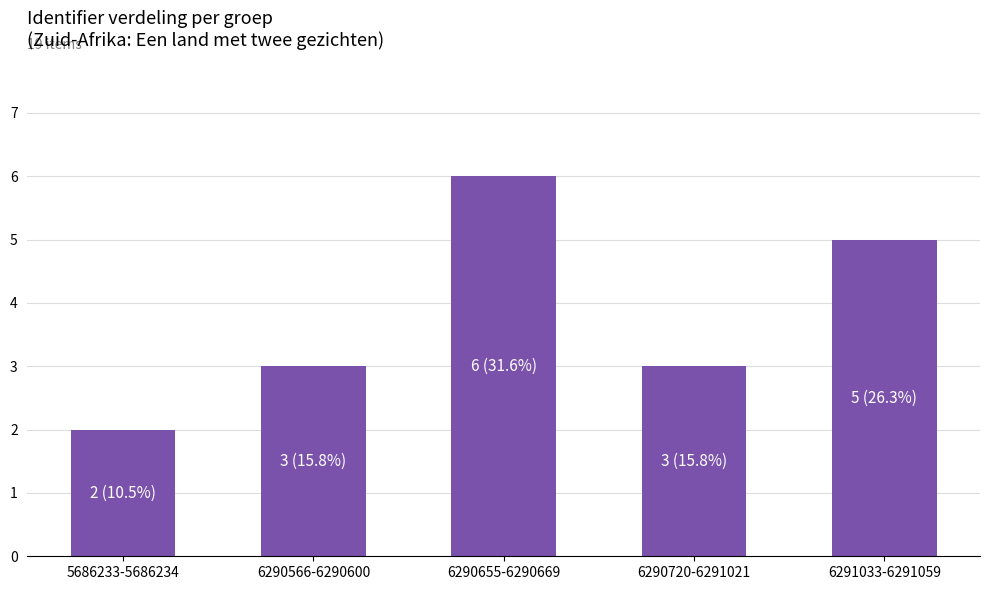

True or false: the data shows 2 at 5686233-5686234.

True